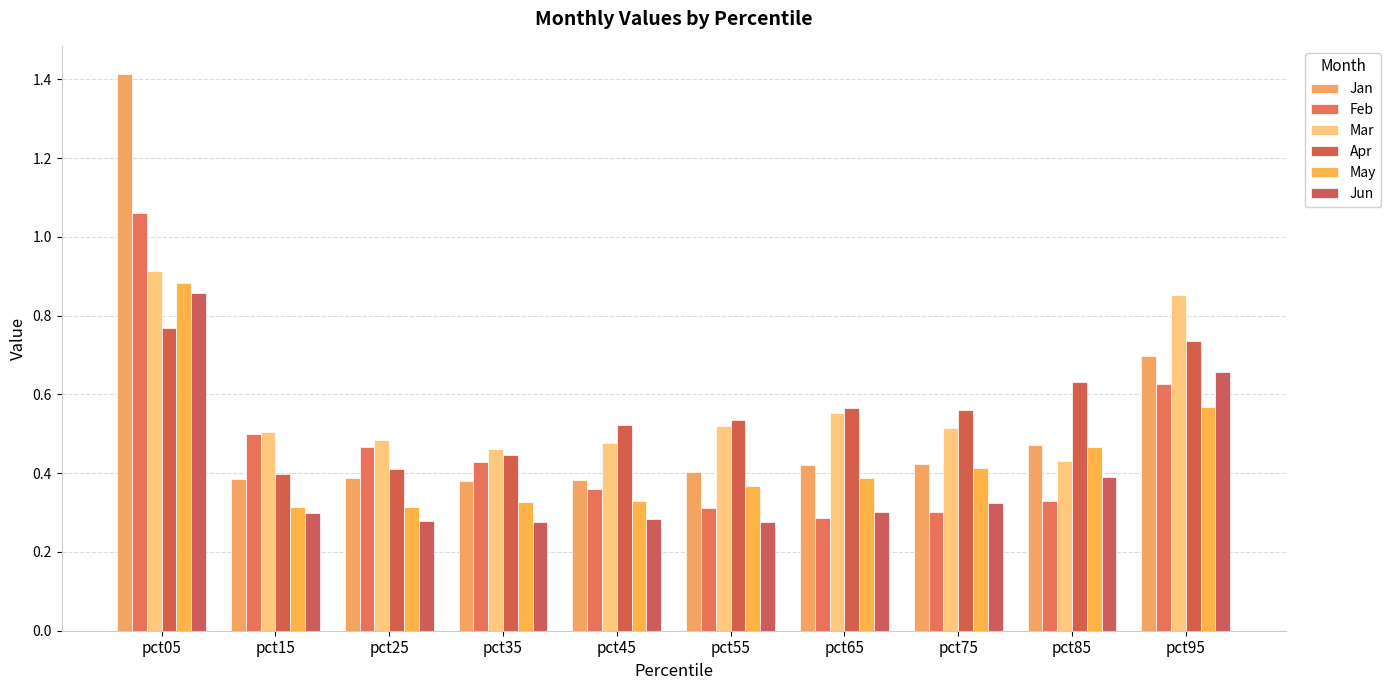

At how many categories does at least one series exceed 0?

10